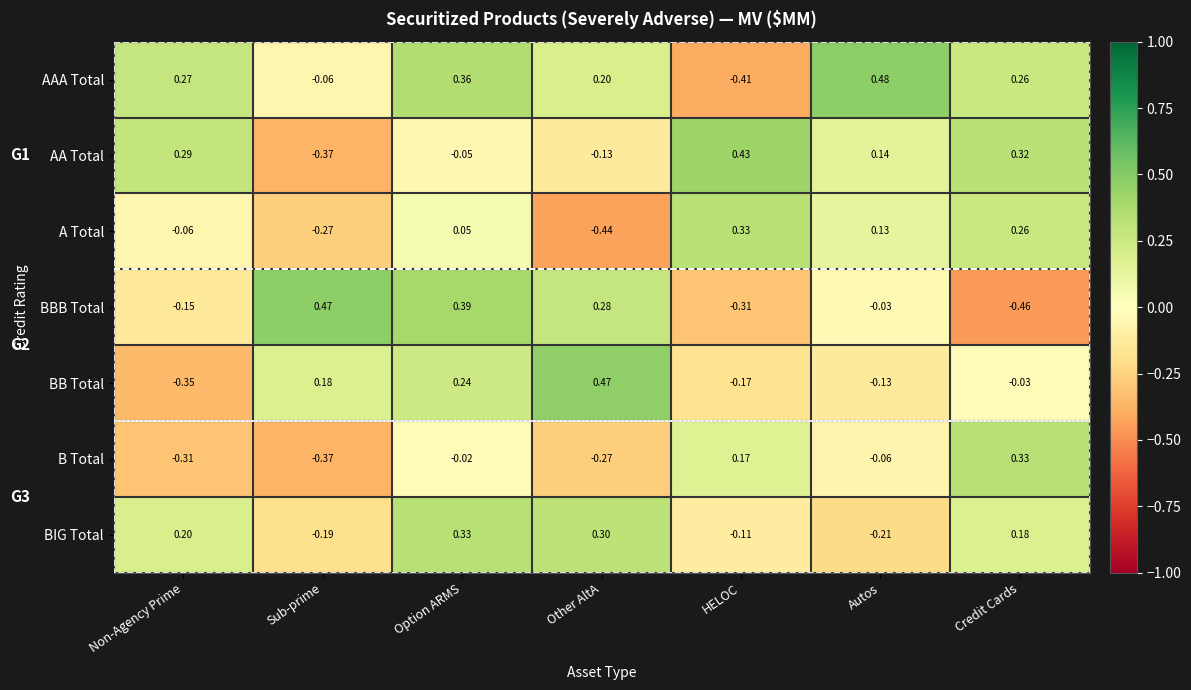

At which label does BB Total reach its minimum?

Non-Agency Prime